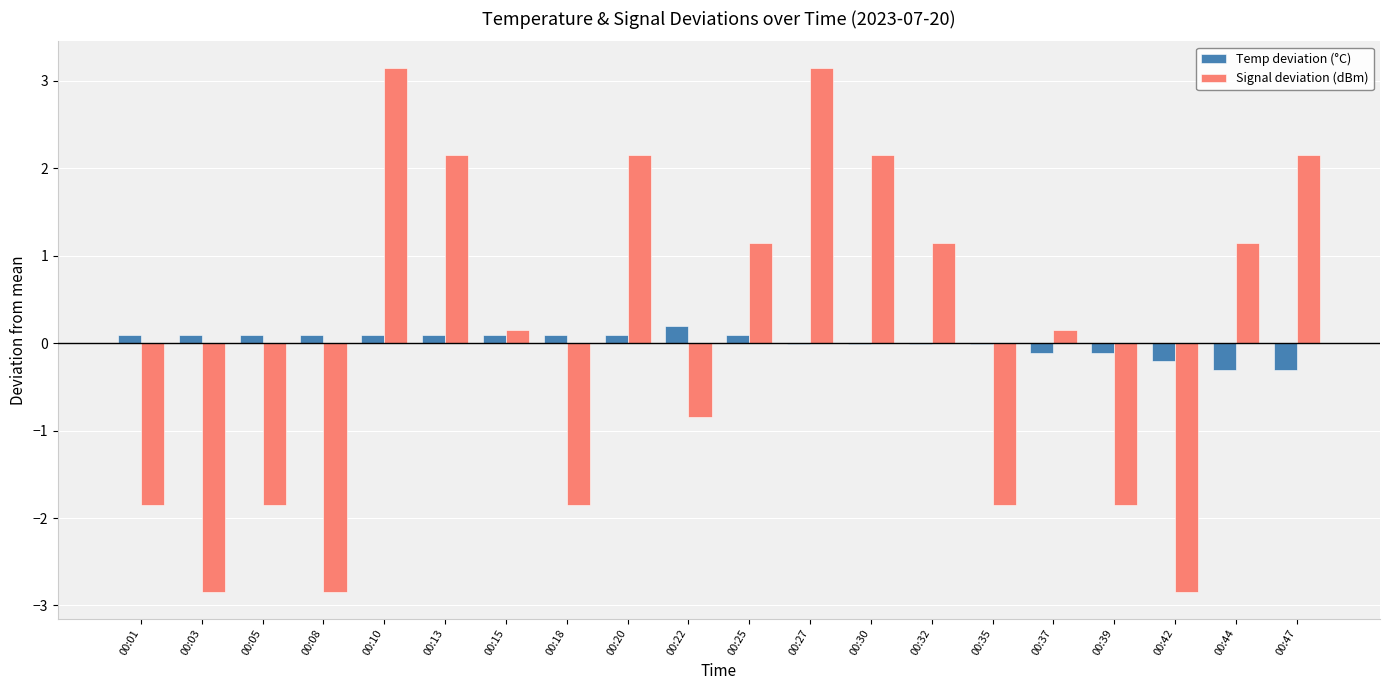

What is the total value across all series at 00:25?

1.2